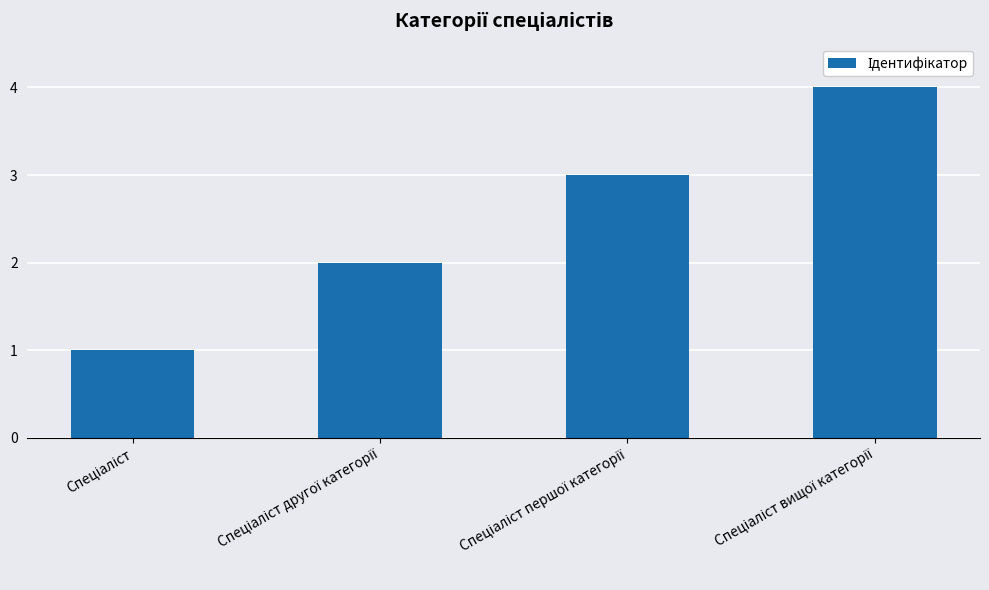

What is the sum of all values?

10